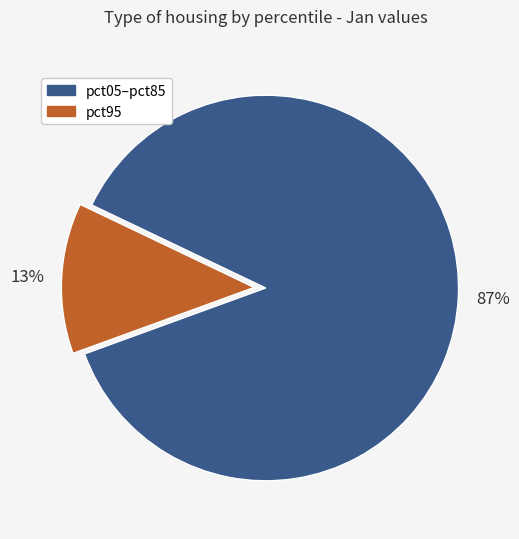

Is there a majority slice in this chart?

Yes